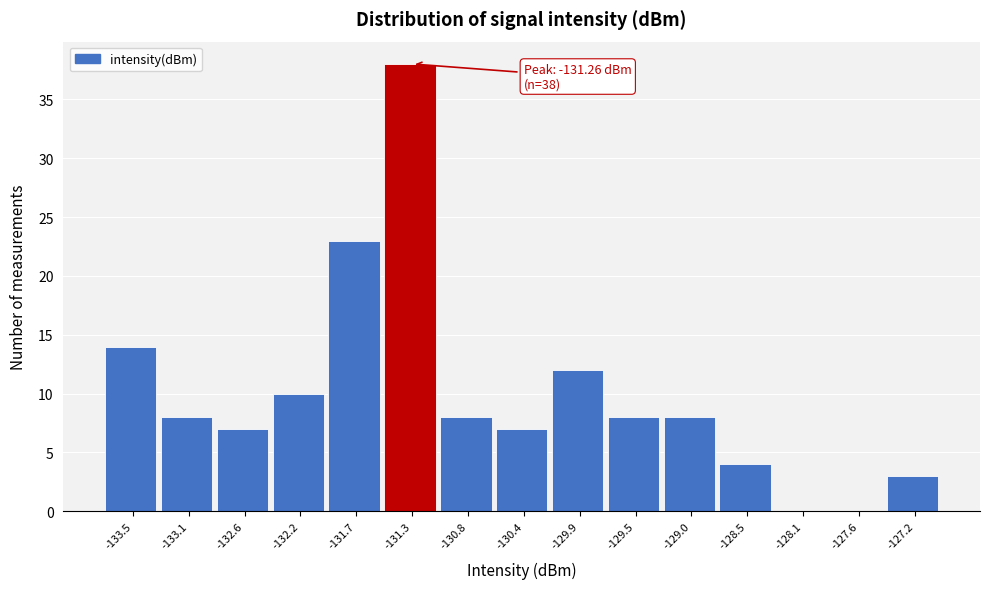

Over which range of the x-axis is the bar tallest?

-131.50 to -131.05